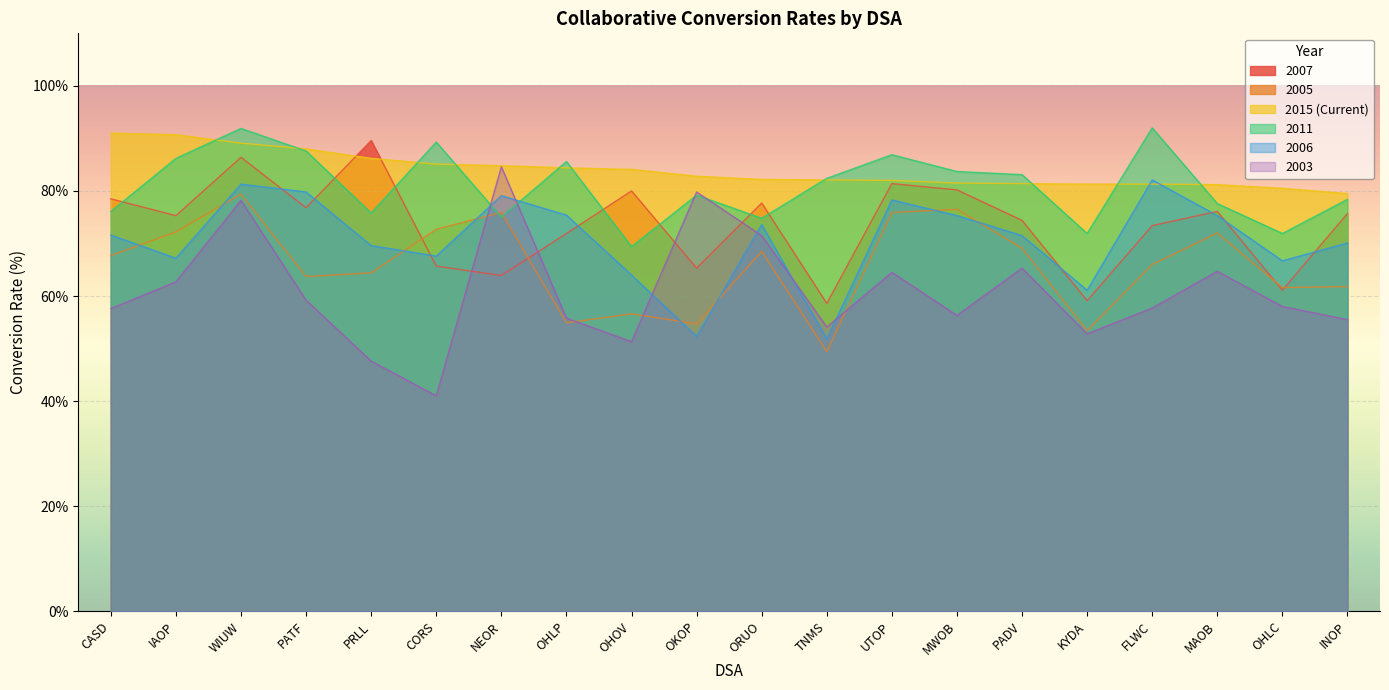

Which series ends up on top after the final intersection of 2006 and 2005?

2006